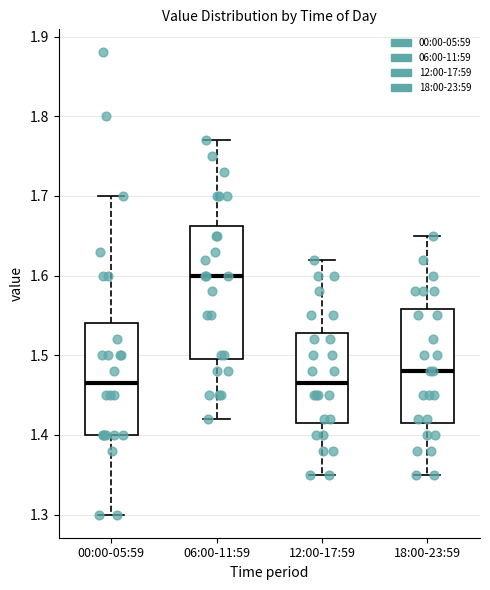

Which box is the tallest, from its lower edge to its upper edge?

06:00-11:59